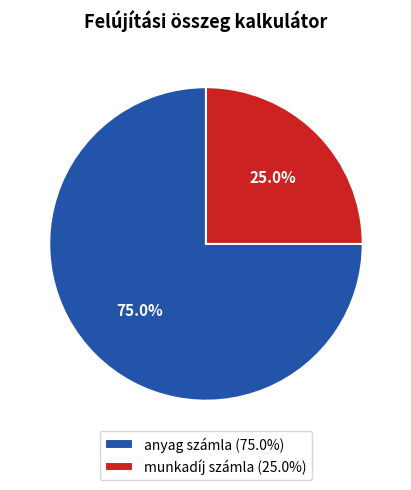

Approximately how many times larger is the value at anyag számla compared to munkadíj számla?

3.0